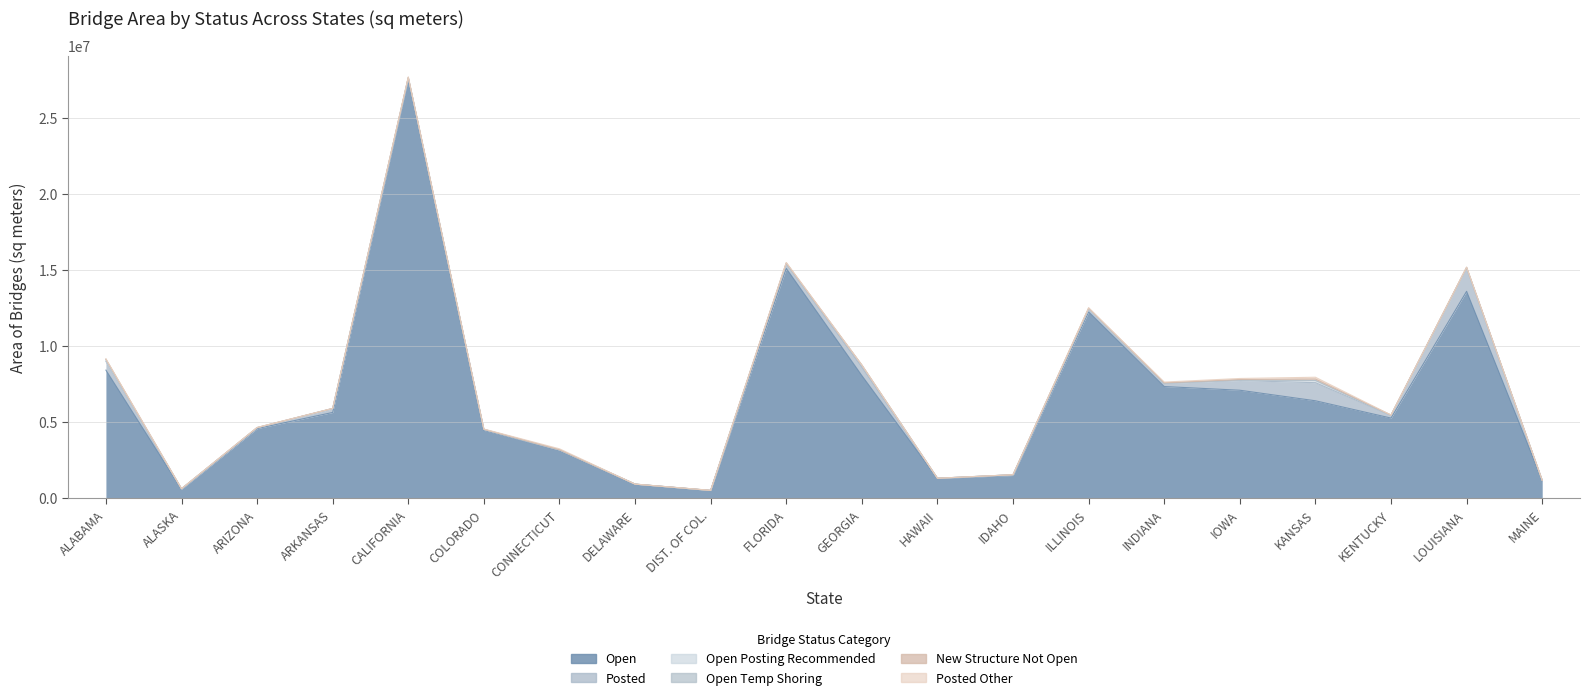

What is the value of the Open Temp Shoring point at the 15th from the left?

9799.0